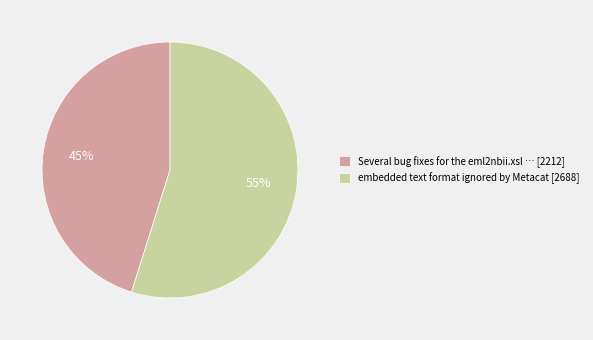

Which slice is the smallest?

Several bug fixes for the eml2nbii.xsl … [2212]